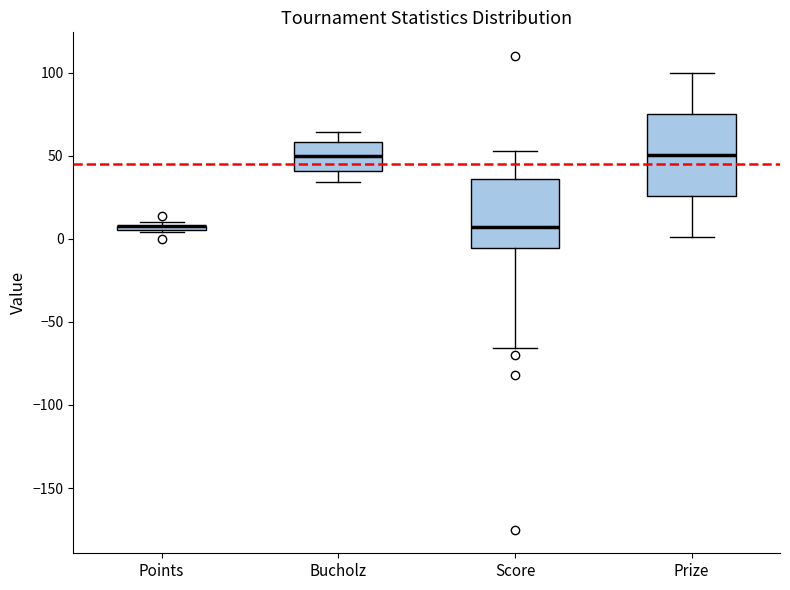

Where is the lower edge of the box for Points on the y-axis? The values are not printed on the chart, so give them approximately, as read against the axis.

5